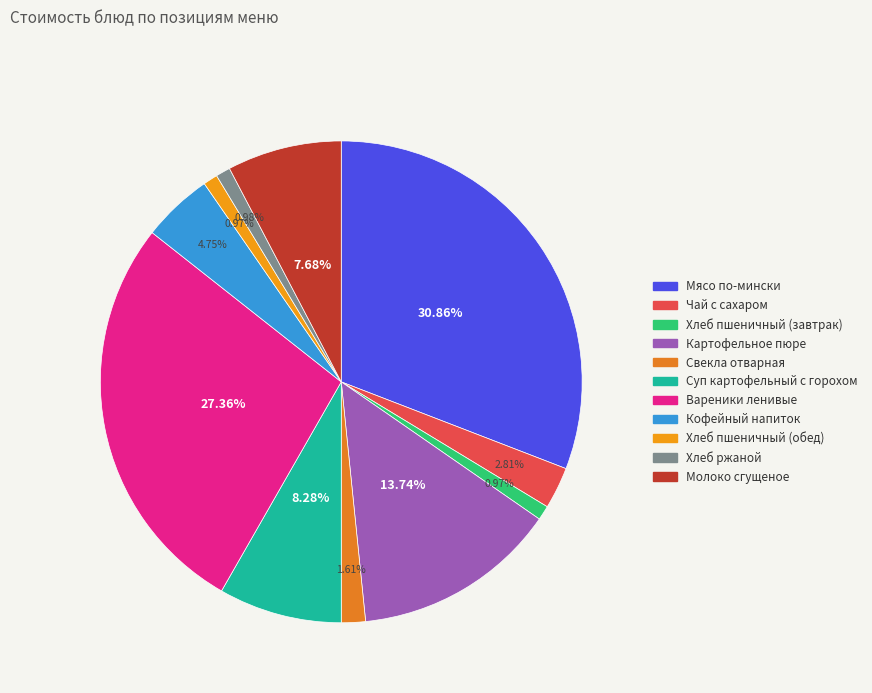

To the nearest percent, what percentage of the pie is Хлеб пшеничный (обед)?

1%